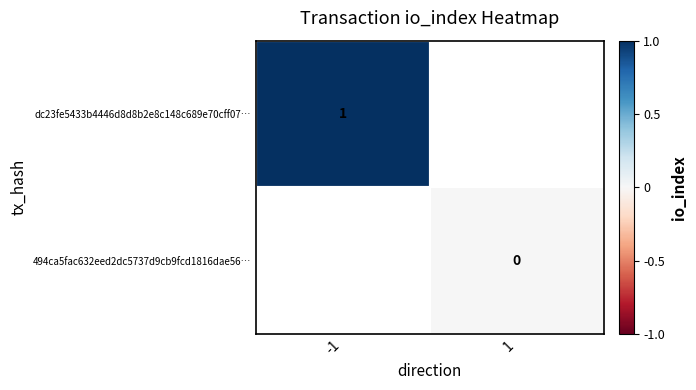

Between 1 and -1, which is larger?

-1